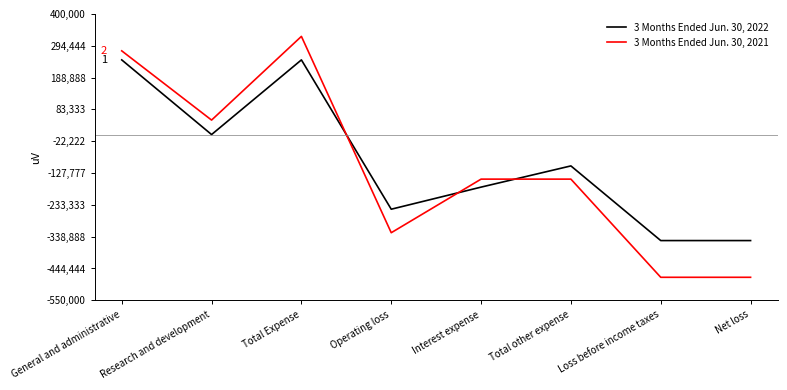

What is the difference between the 3 Months Ended Jun. 30, 2021 values at Net loss and Interest expense?

325731